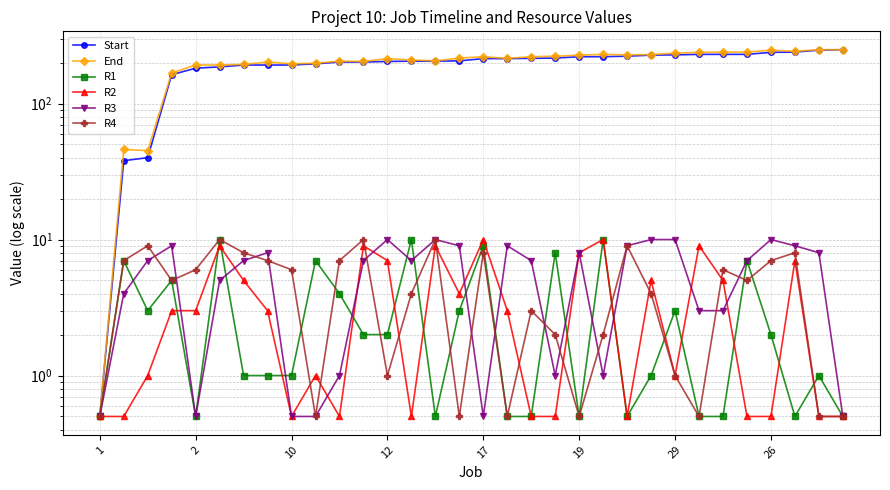

The R1 series shows 2.0 at 12. True or false?

True